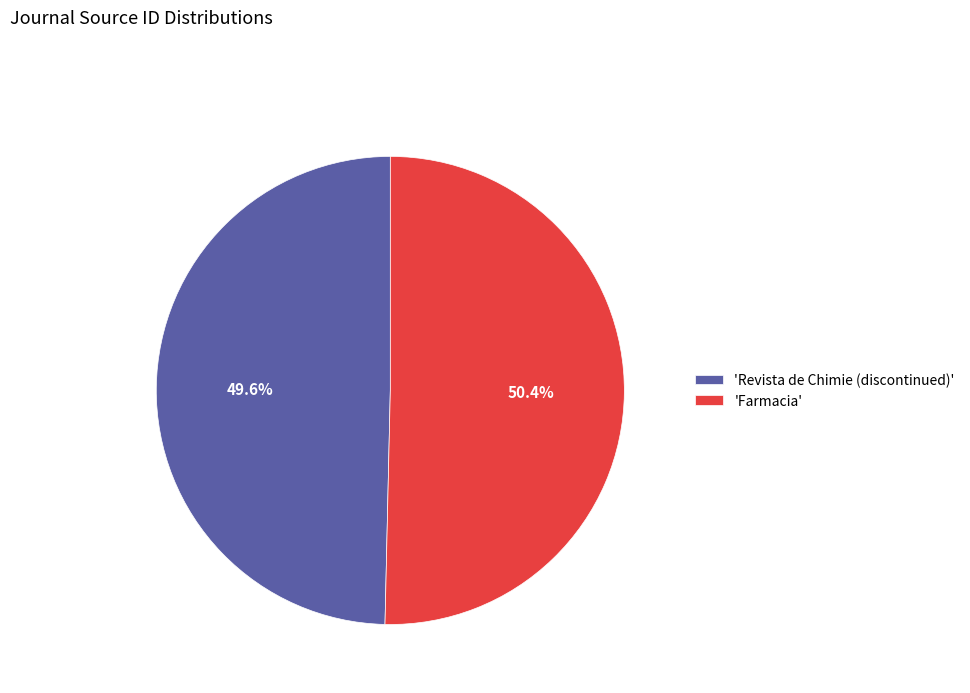

Which category has the smallest portion of the pie?

'Revista de Chimie (discontinued)'